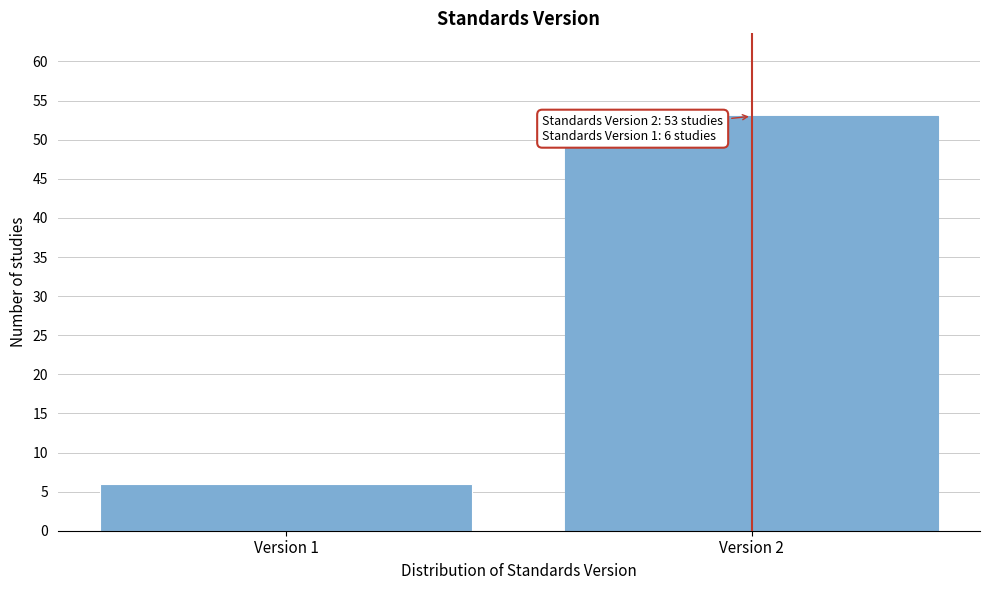

Reading right to left, transcribe all the data shown in this chart.

53	6